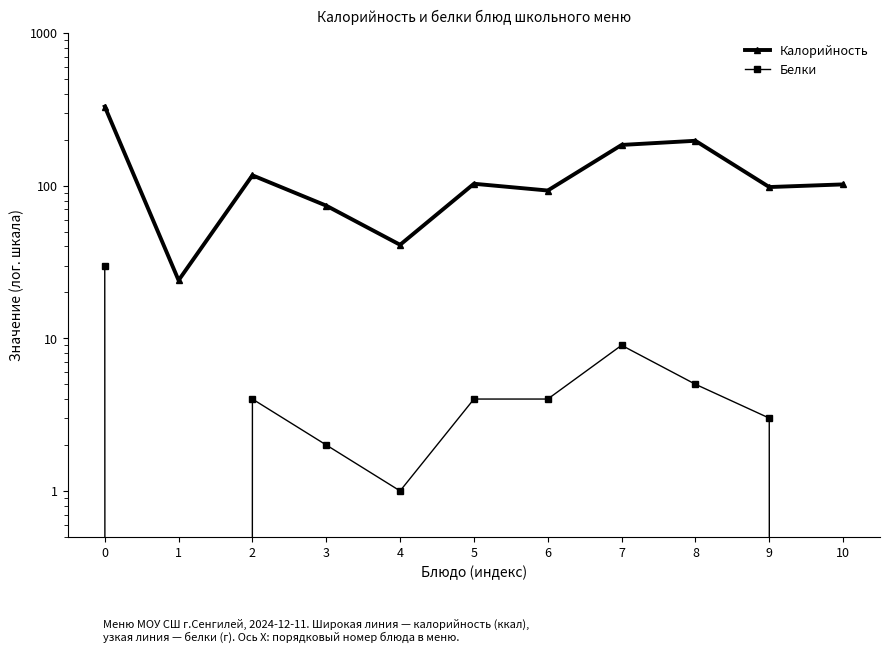

What is the lowest value of the Калорийность series?

24